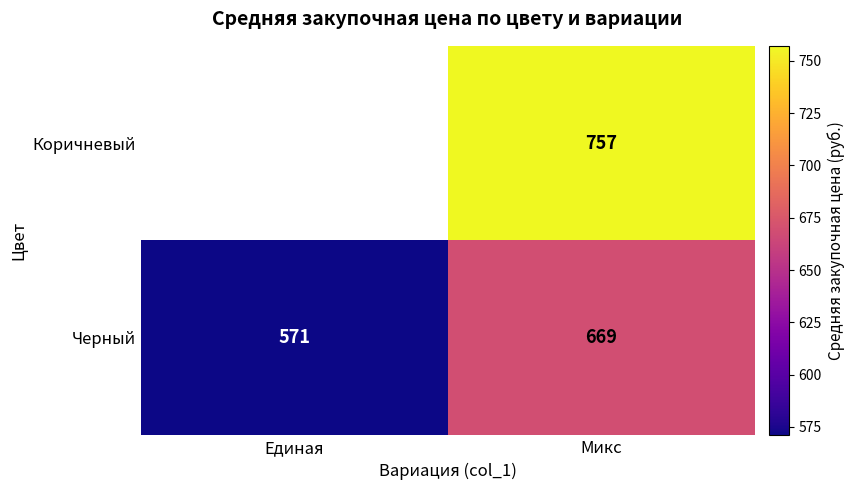

What is the sum of all Черный values?

1240.0